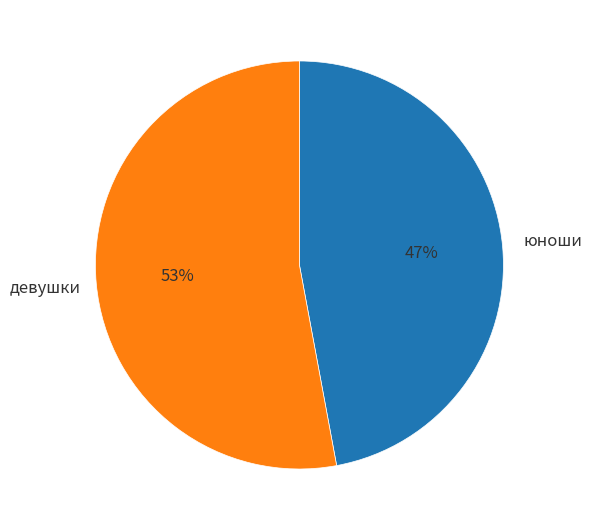

Is there any slice that represents more than half of the pie?

Yes